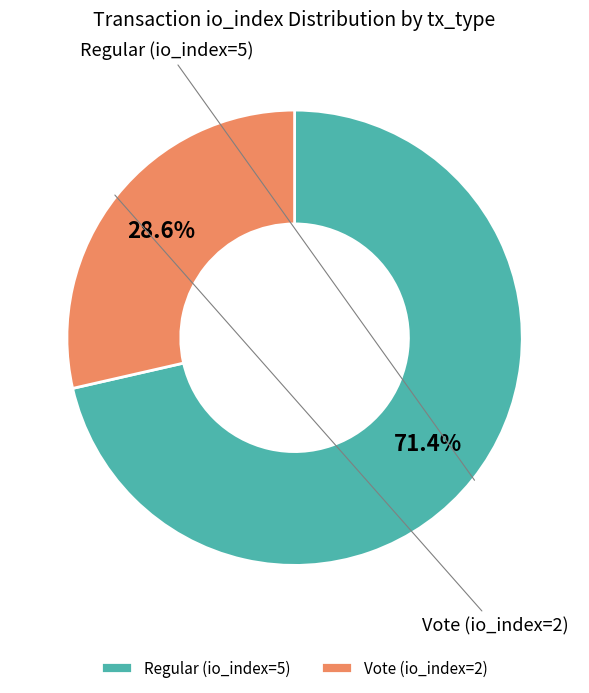

Rank the categories by value from highest to lowest.

Regular (io_index=5), Vote (io_index=2)